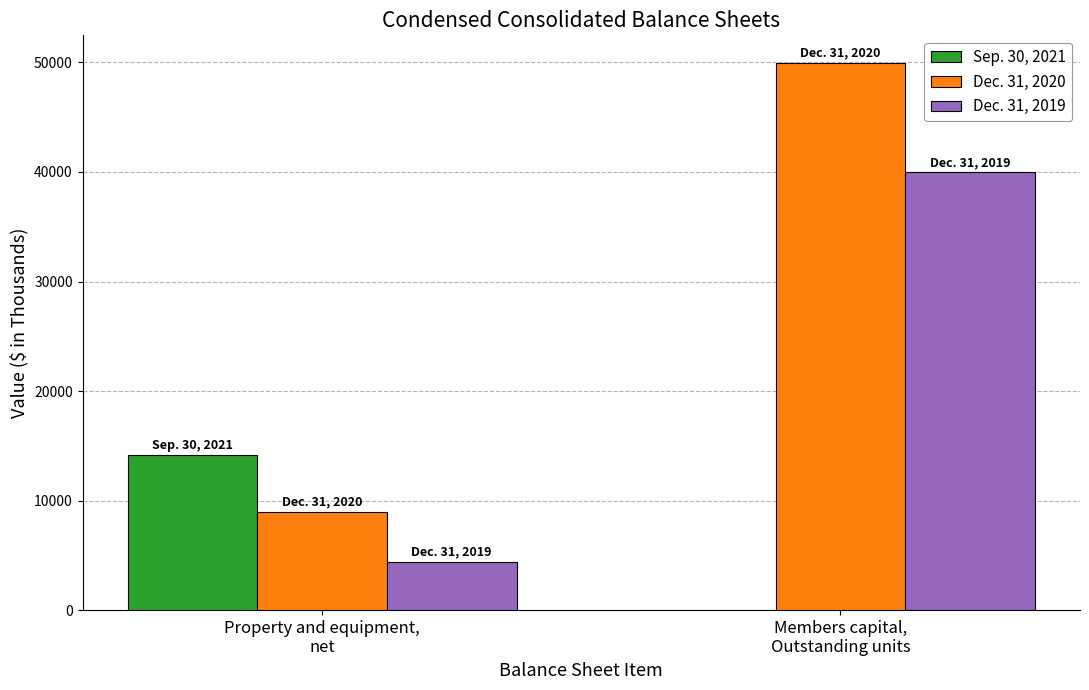

What is the approximate value of Dec. 31, 2019 at Property and equipment,
net, to the nearest 100?

4400